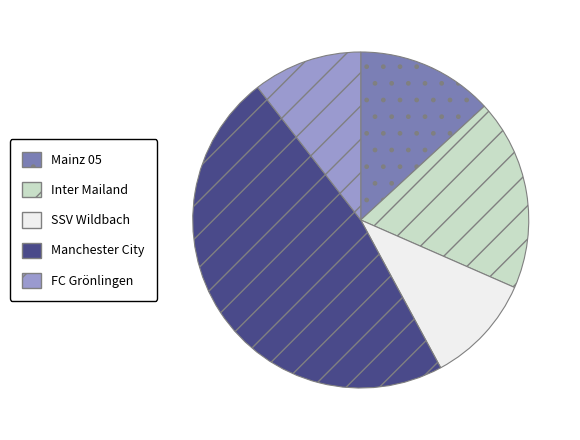

Does SSV Wildbach represent more than half of the total?

No